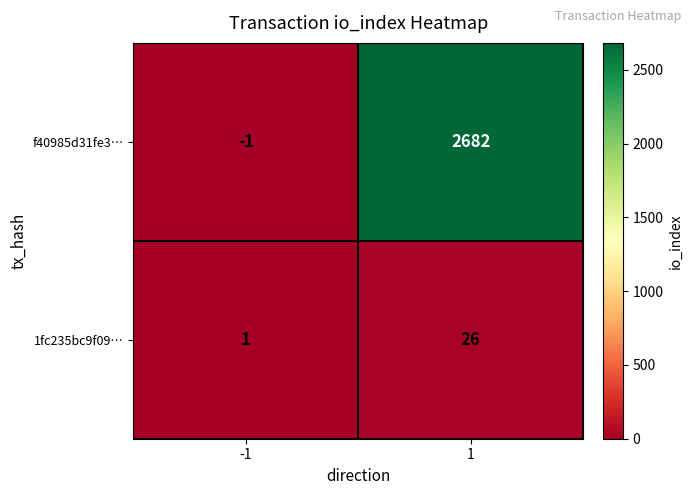

Is it true that f40985d31fe3… equals -2 at -1?

False